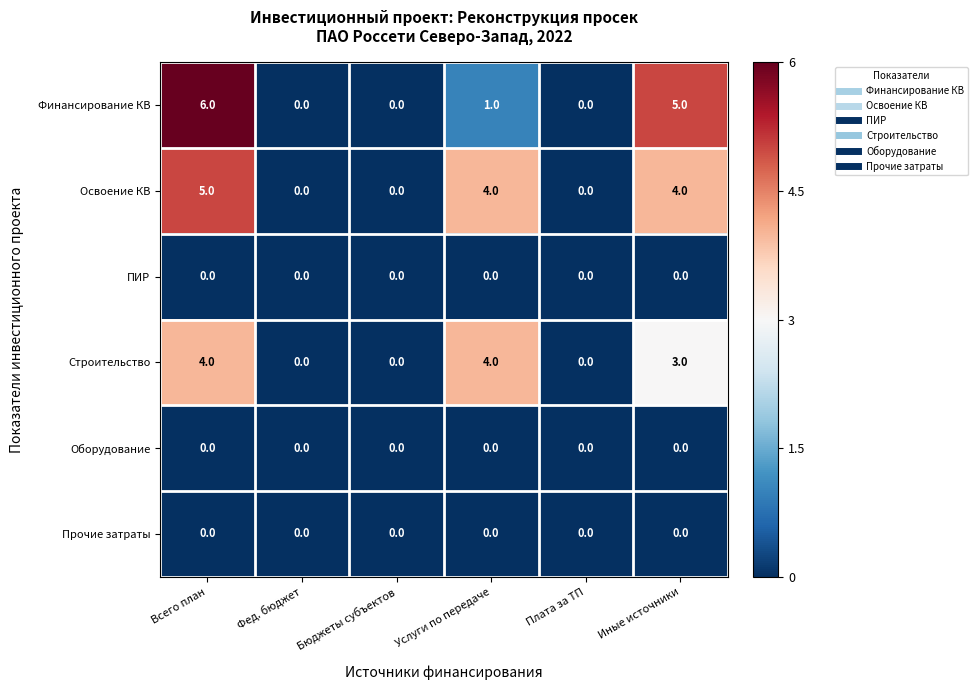

What is the sum of all Строительство values?

11